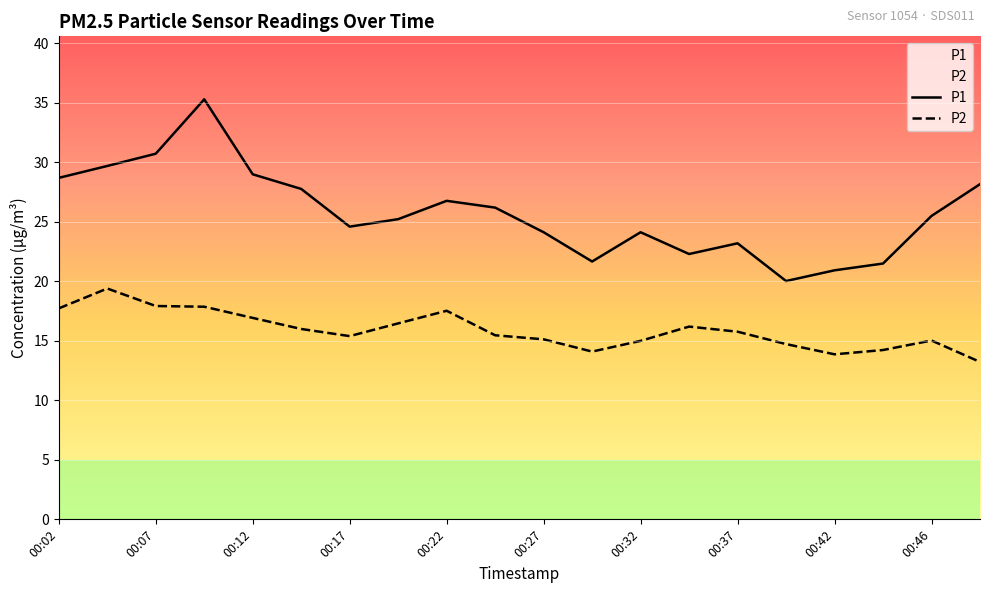

What are all the series names shown in the legend?

P1, P2